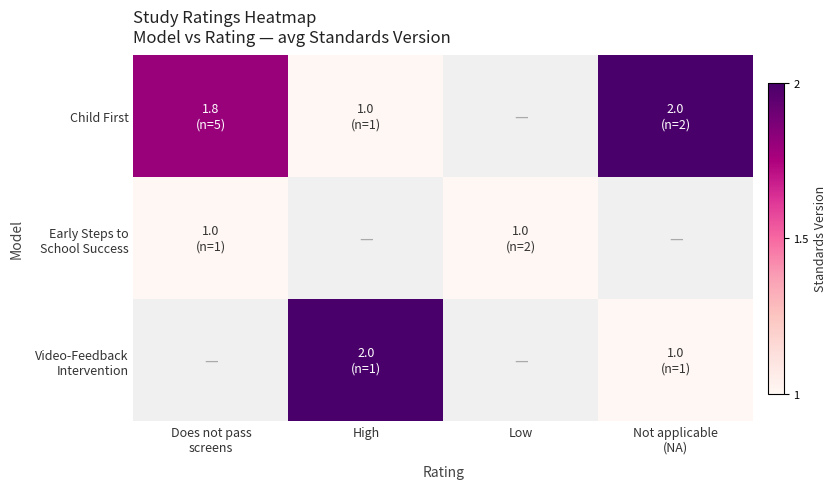

Which series has the largest range (max minus min)?

Child First